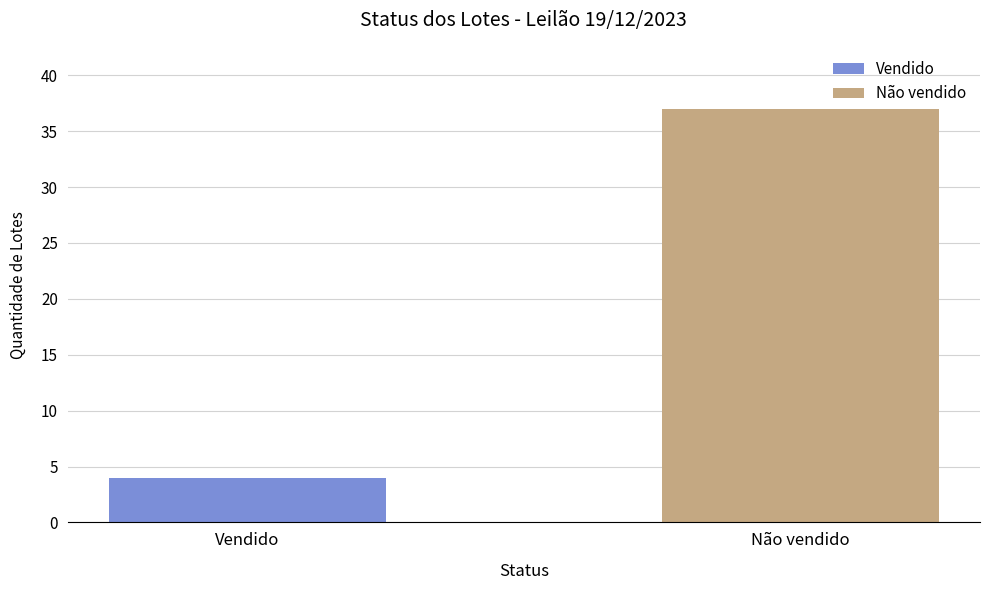

Does the chart contain any negative values?

No